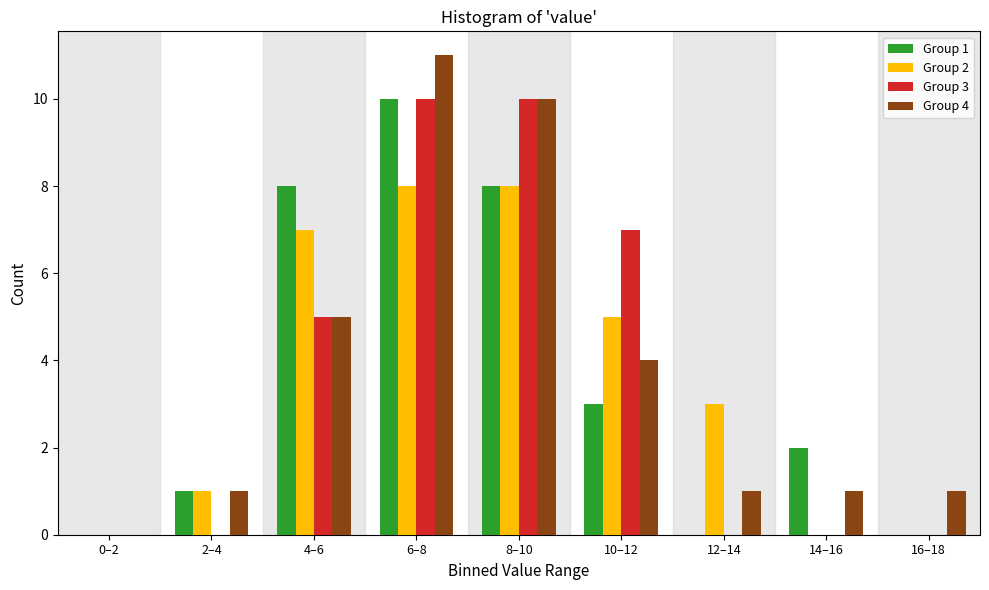

At which category is the sum across all series the highest?

6–8